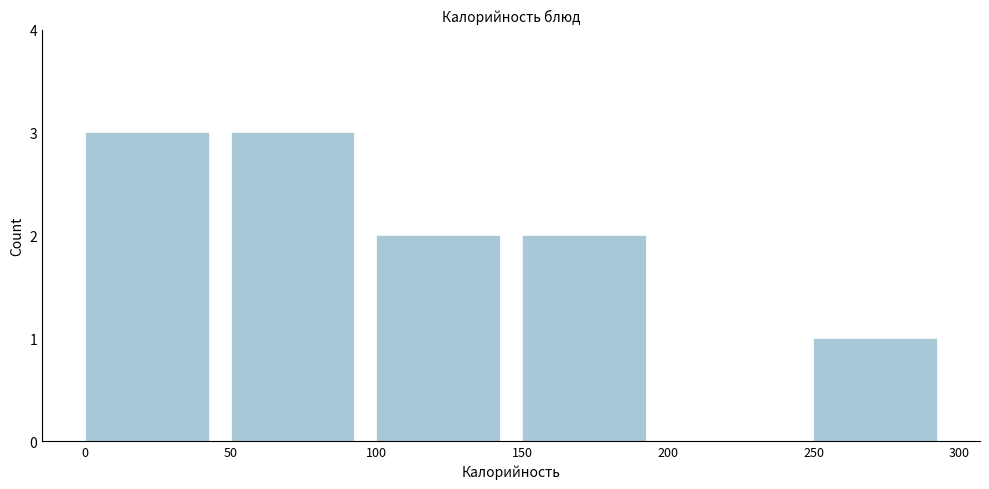

How tall is the bar that spans 100 to 150 on the x-axis? The values are not printed on the chart, so give them approximately, as read against the axis.

2